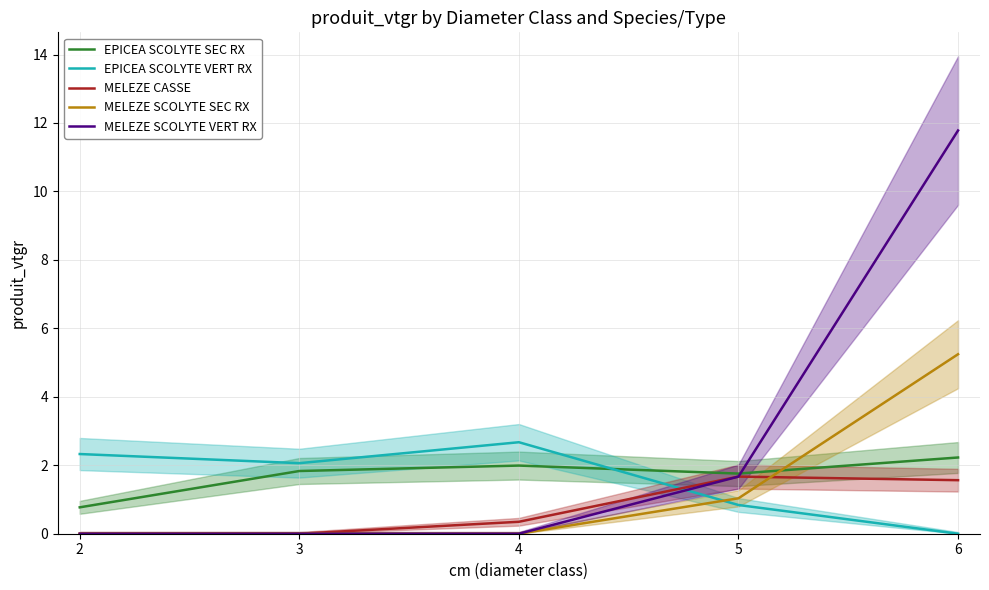

After their last crossing, which series has the higher values: MELEZE SCOLYTE SEC RX or MELEZE CASSE?

MELEZE SCOLYTE SEC RX